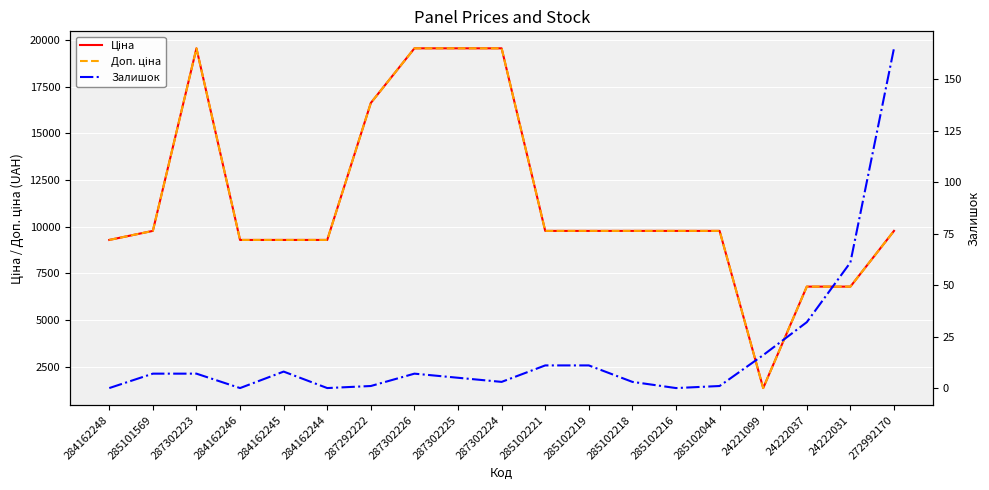

How many interior local valleys does the Доп. ціна series have?

1